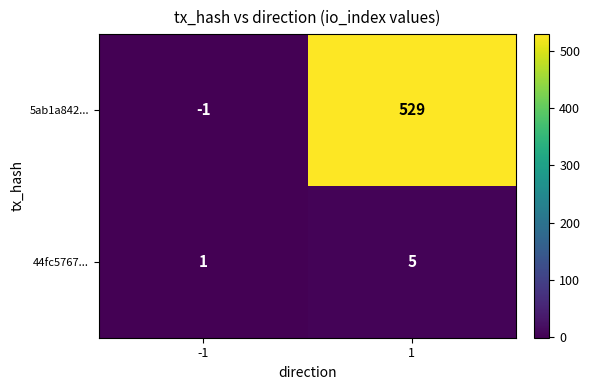

Rank the categories by 44fc5767... value from lowest to highest.

-1, 1